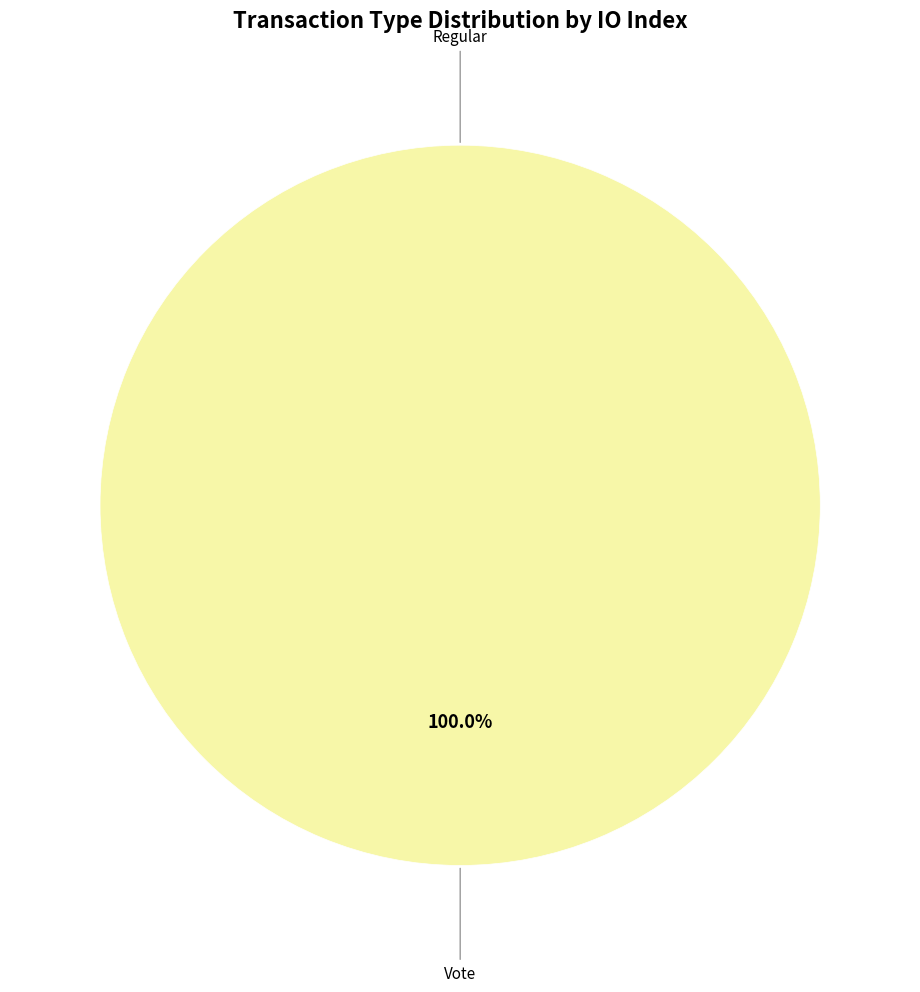

What is the smallest slice in the pie chart?

Regular